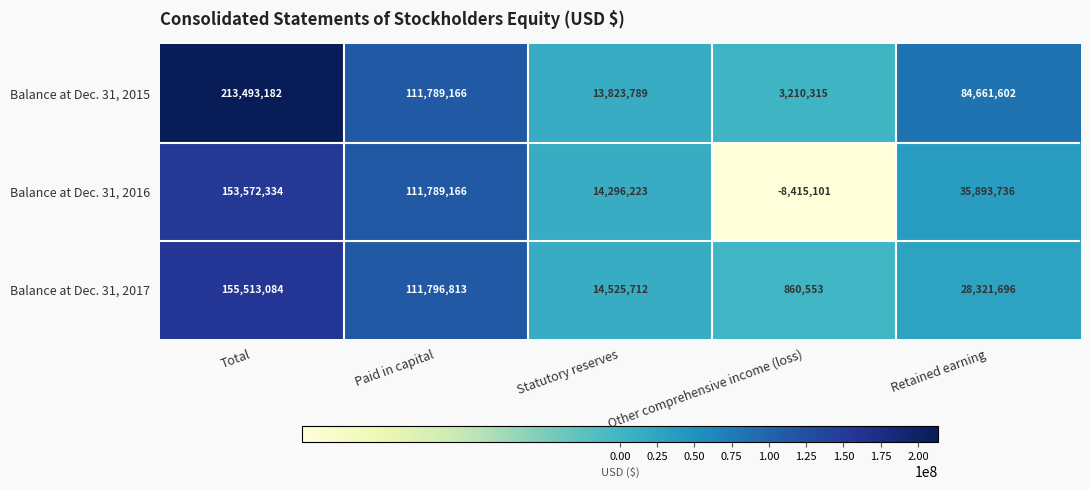

The value of Balance at Dec. 31, 2015 at Other comprehensive income (loss) is 3210315. True or false?

True